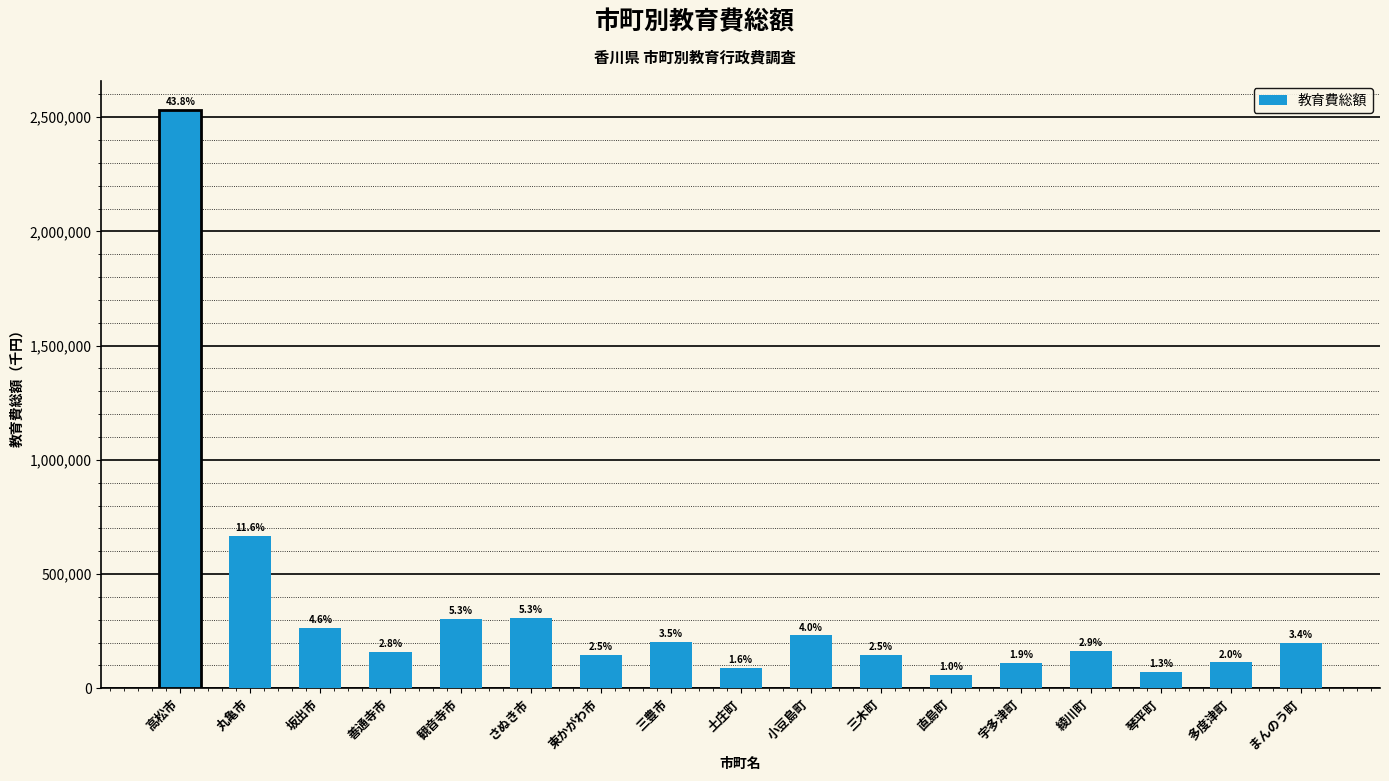

The value at まんのう町 is 199031. True or false?

True